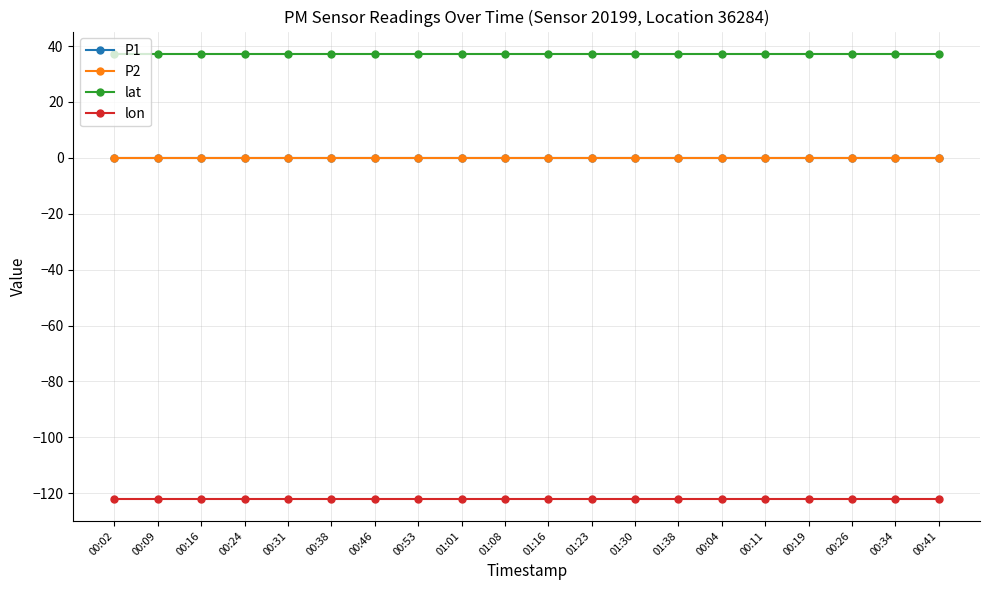

True or false: P2 and P1 cross at least once.

False